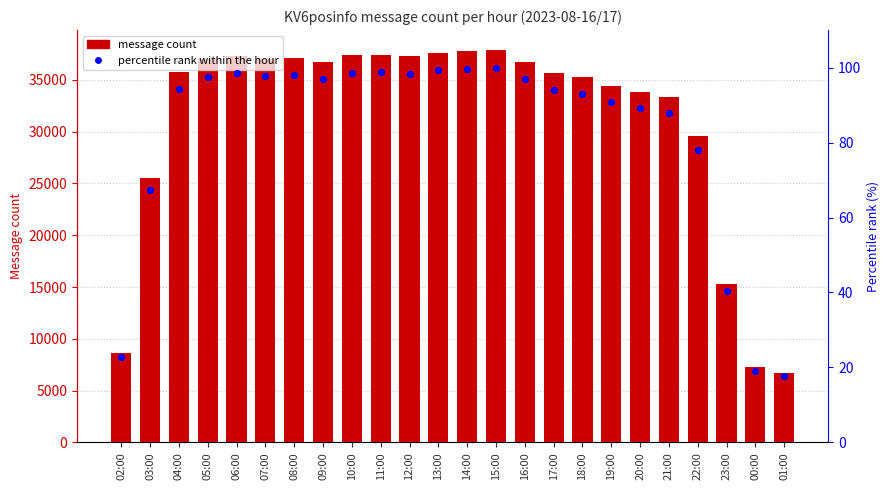

At how many categories does at least one series exceed 16942?

20